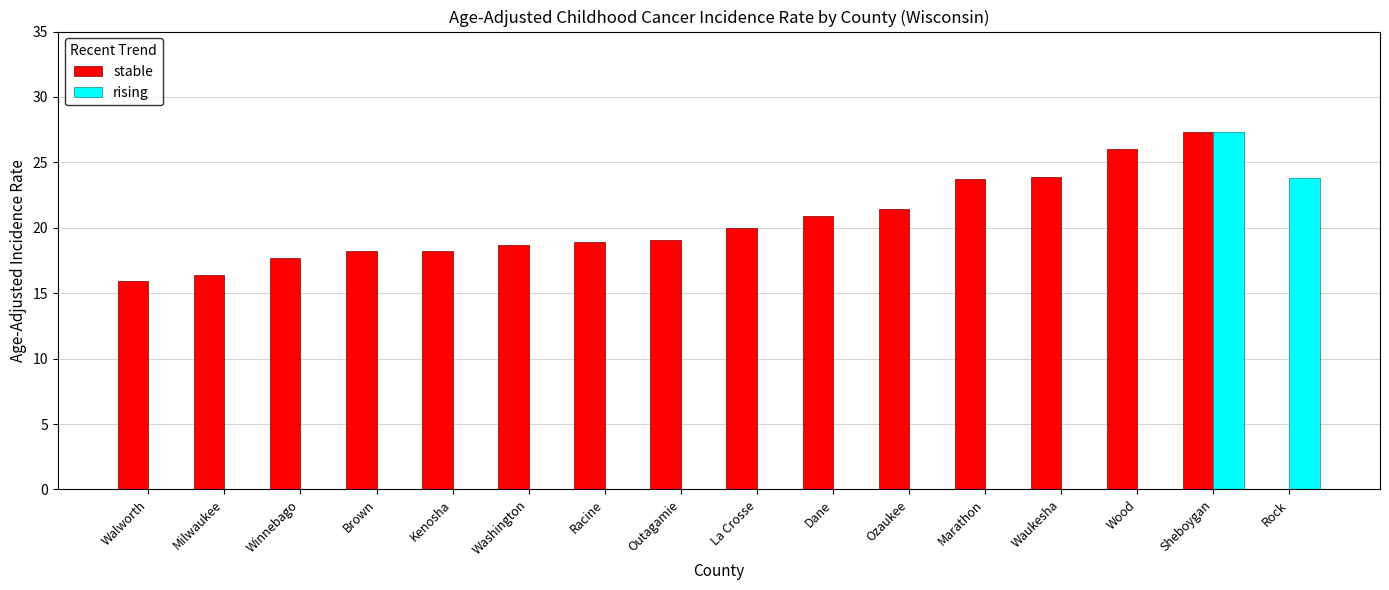

At which category is the sum across all series the highest?

Sheboygan